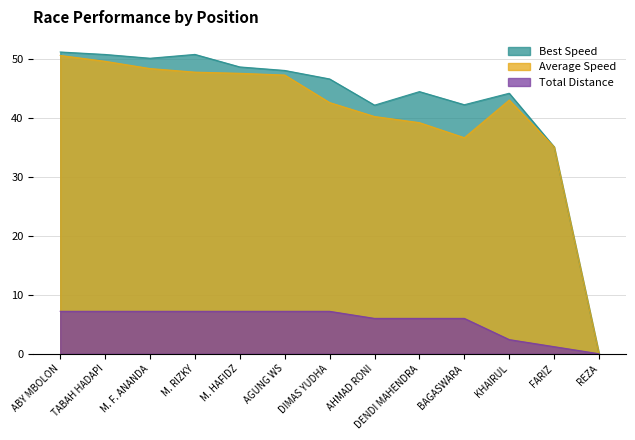

Reading left to right, extract all data points from this chart.

Total Laps: 7.2	7.2	7.2	7.2	7.2	7.2	7.2	6.0	6.0	6.0	2.4	1.2	0.0
Best Speed: 51.2	50.8	50.2	50.8	48.7	48.1	46.6	42.2	44.5	42.3	44.2	35.1	0.0
Average Speed: 50.6	49.6	48.4	47.8	47.6	47.3	42.6	40.3	39.2	36.7	43.1	35.1	0.0